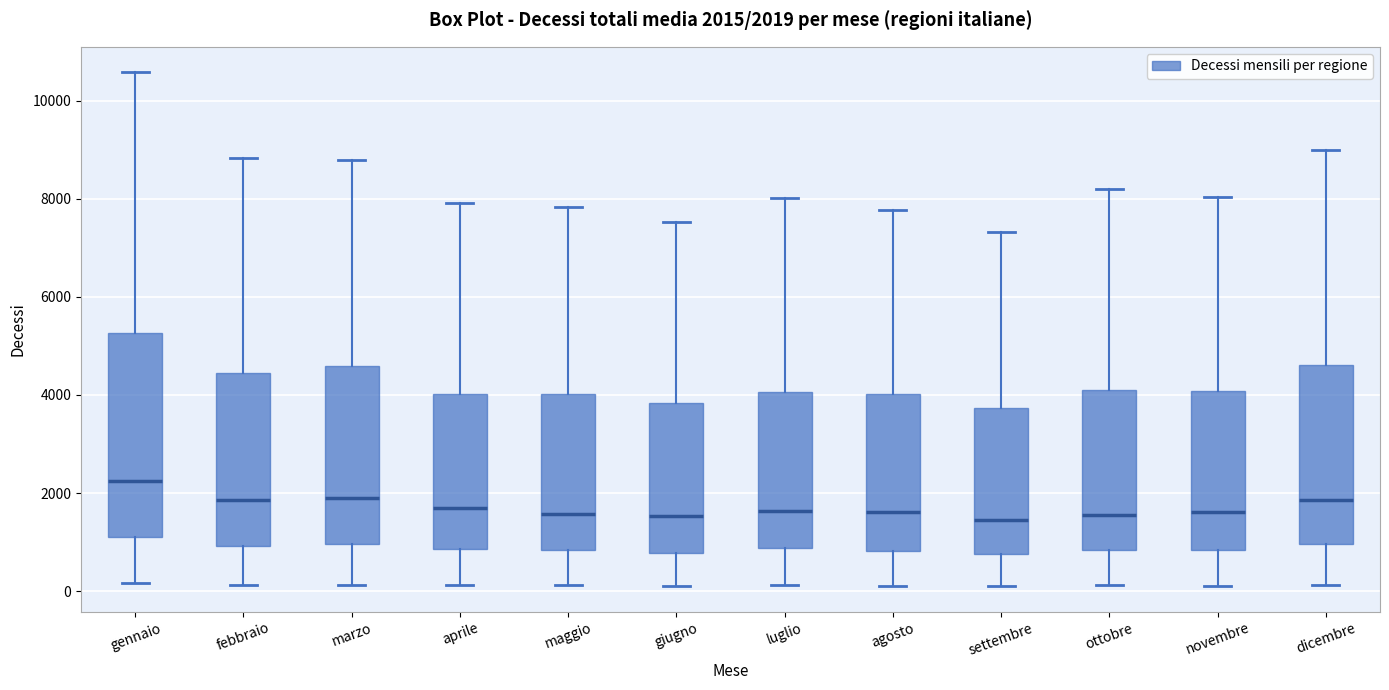

Which box is the tallest, from its lower edge to its upper edge?

gennaio